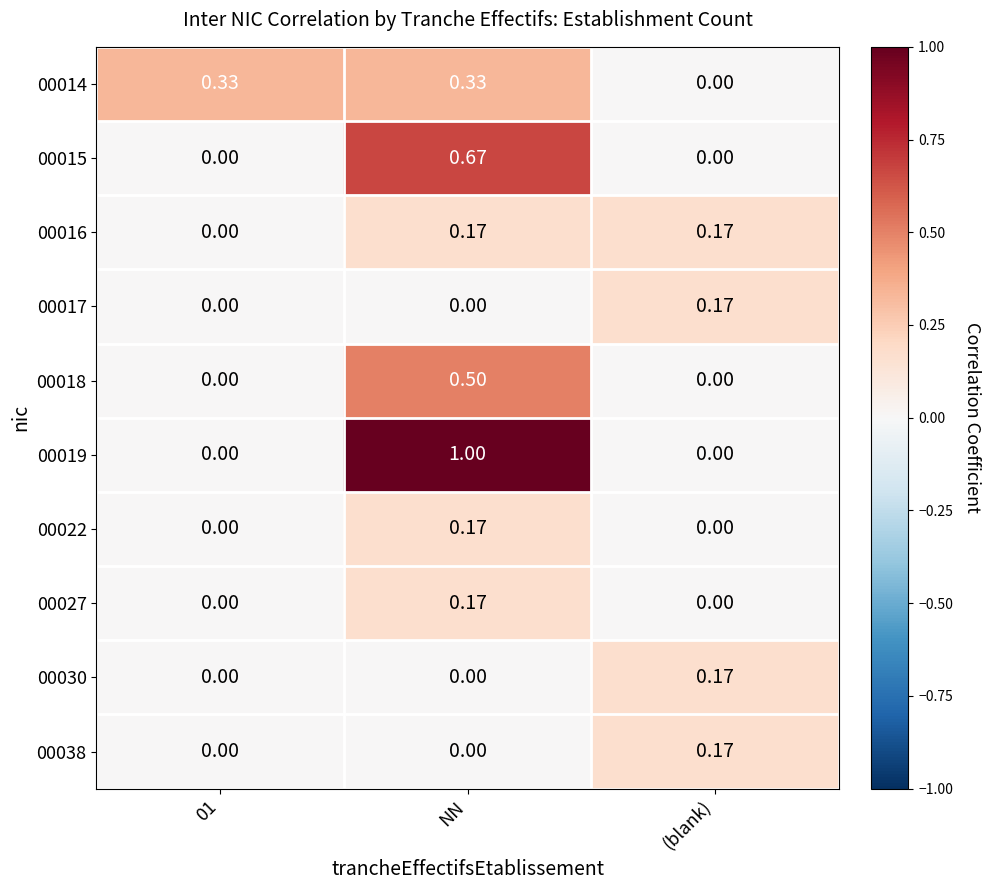

Where is 00014 nearest to the value 0?

(blank)